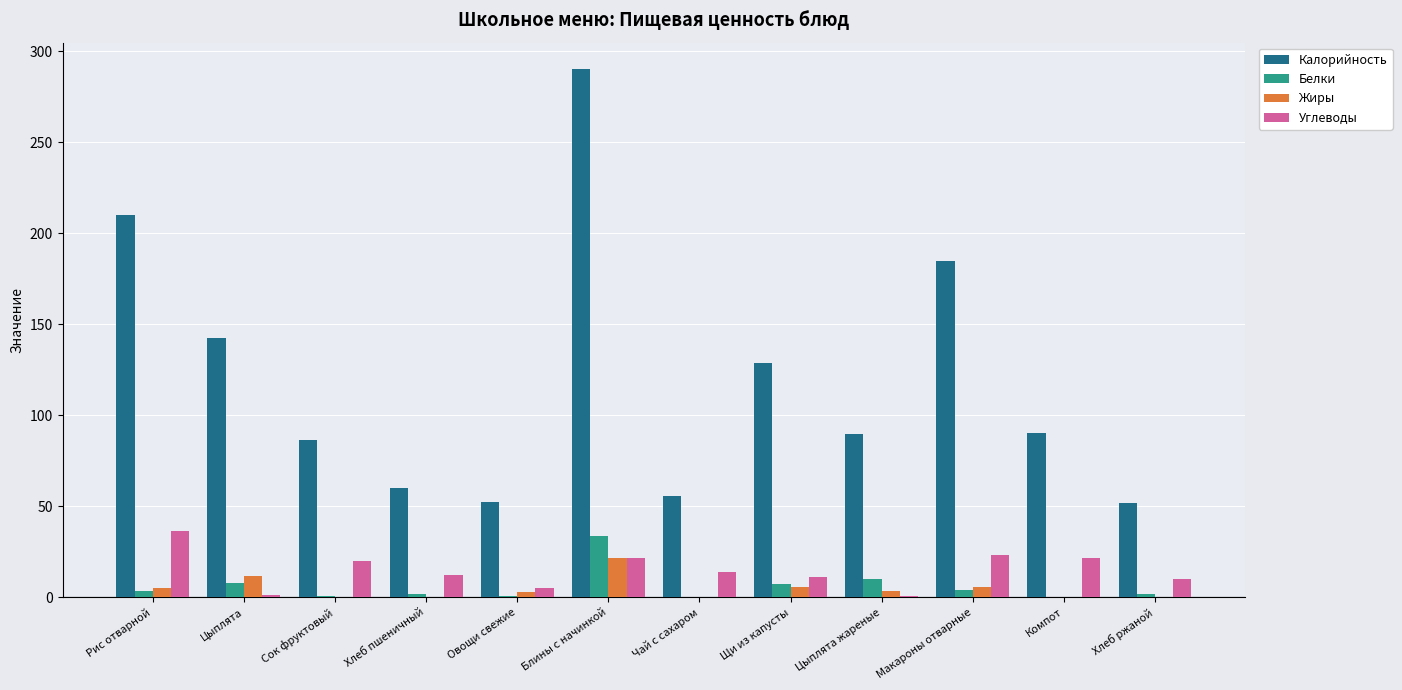

Between Хлеб пшеничный and Блины с начинкой, which series saw the biggest shift?

Калорийность